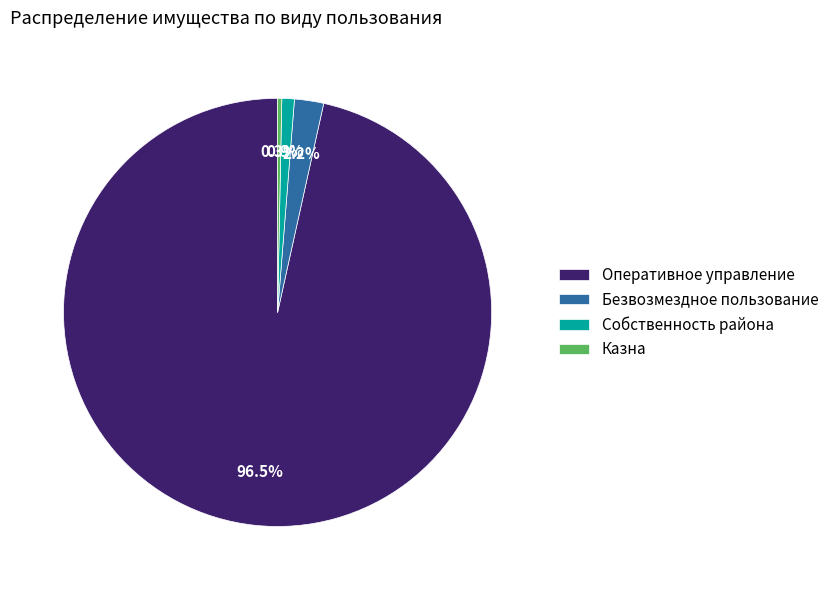

Which category has the biggest portion of the pie?

Оперативное управление